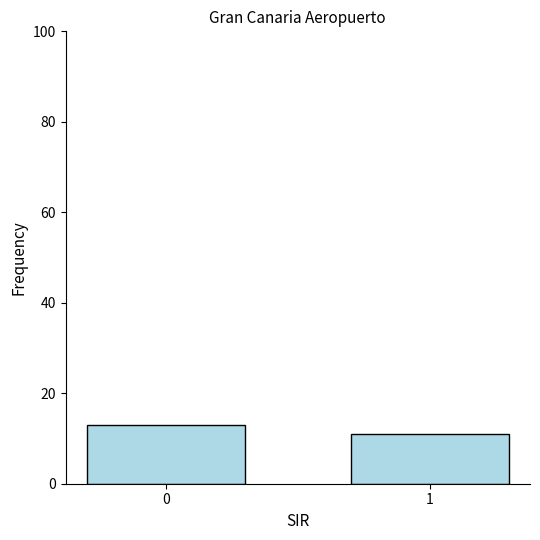

What is the value of the 1st bar from the left?

13